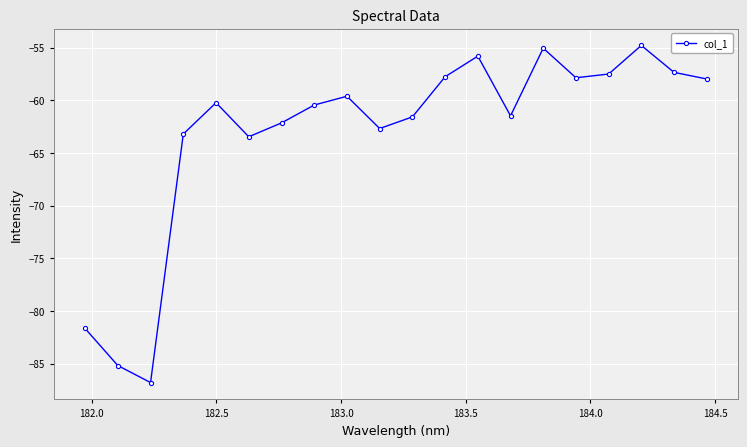

What is the value of the 8th point from the left?

-60.5